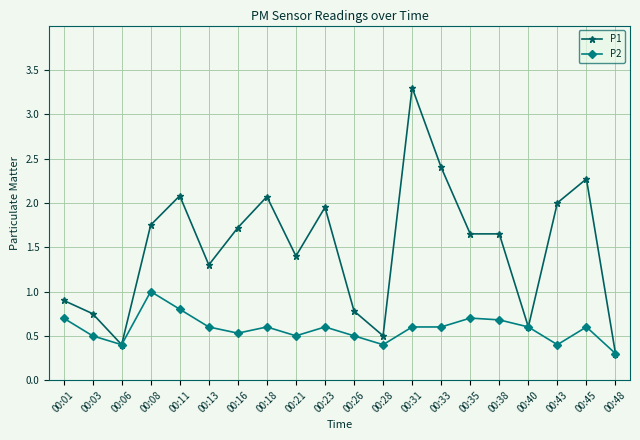

Between 00:01 and 00:03, which series saw the biggest shift?

P2